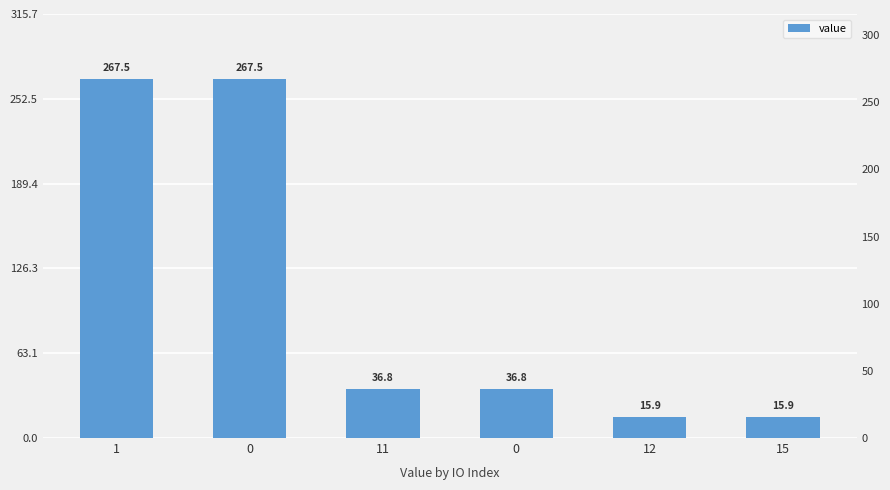

True or false: the data shows 267.5 at 0.

True